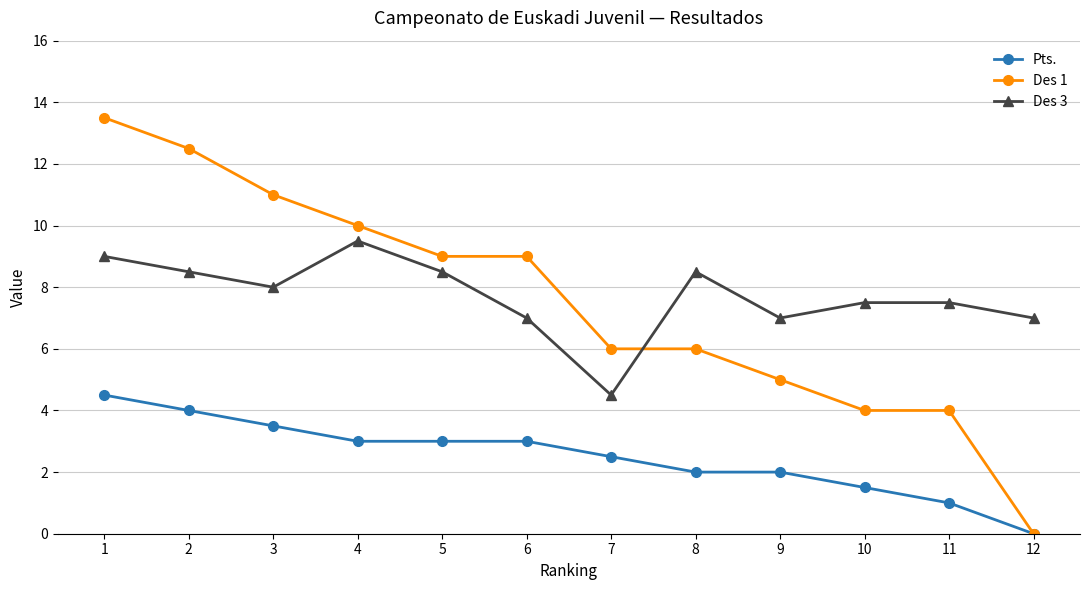

Reading left to right, what are all the values shown in this chart?

Pts.: 1=4.5	2=4.0	3=3.5	4=3.0	5=3.0	6=3.0	7=2.5	8=2.0	9=2.0	10=1.5	11=1.0	12=0.0
Des 1: 1=13.5	2=12.5	3=11.0	4=10.0	5=9.0	6=9.0	7=6.0	8=6.0	9=5.0	10=4.0	11=4.0	12=0.0
Des 3: 1=9.0	2=8.5	3=8.0	4=9.5	5=8.5	6=7.0	7=4.5	8=8.5	9=7.0	10=7.5	11=7.5	12=7.0